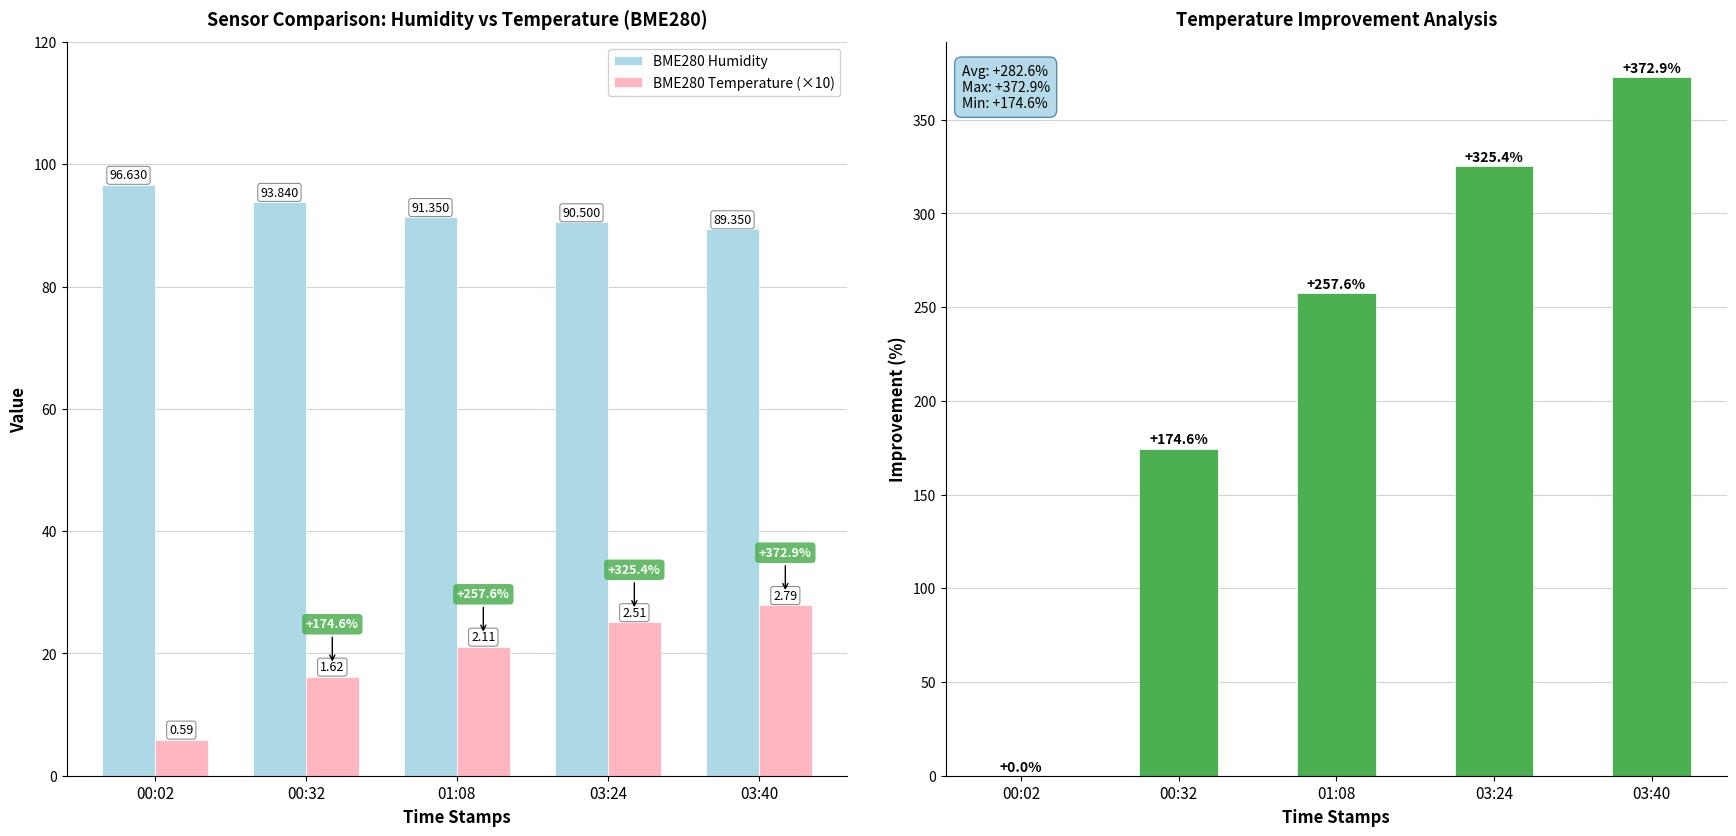

How many groups of bars are there?

5